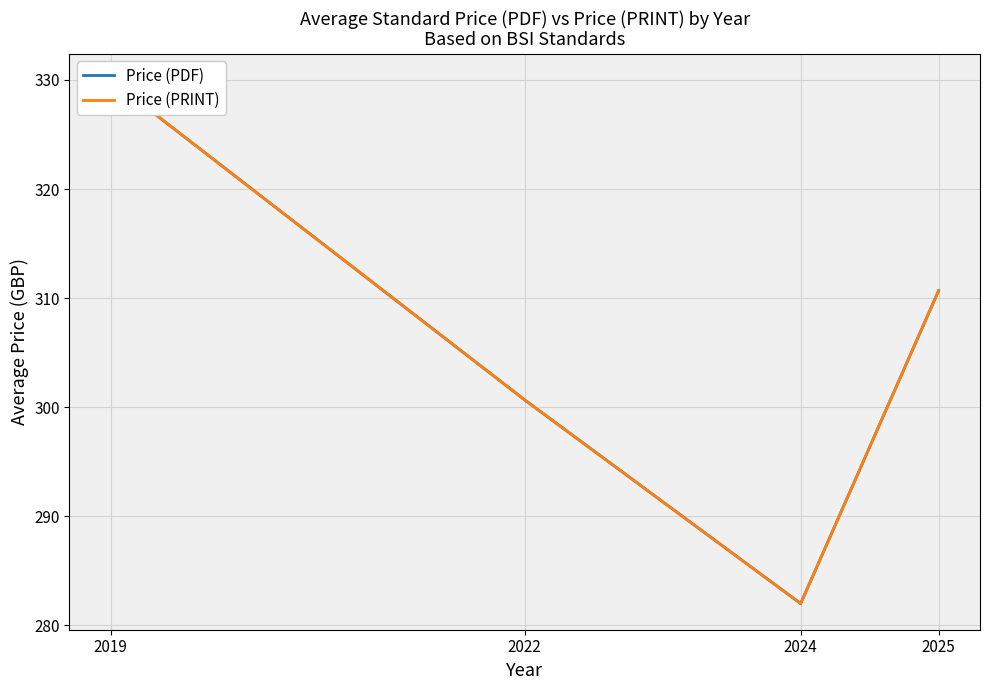

The value of Price (PDF) at 2019 is 441.6. True or false?

False